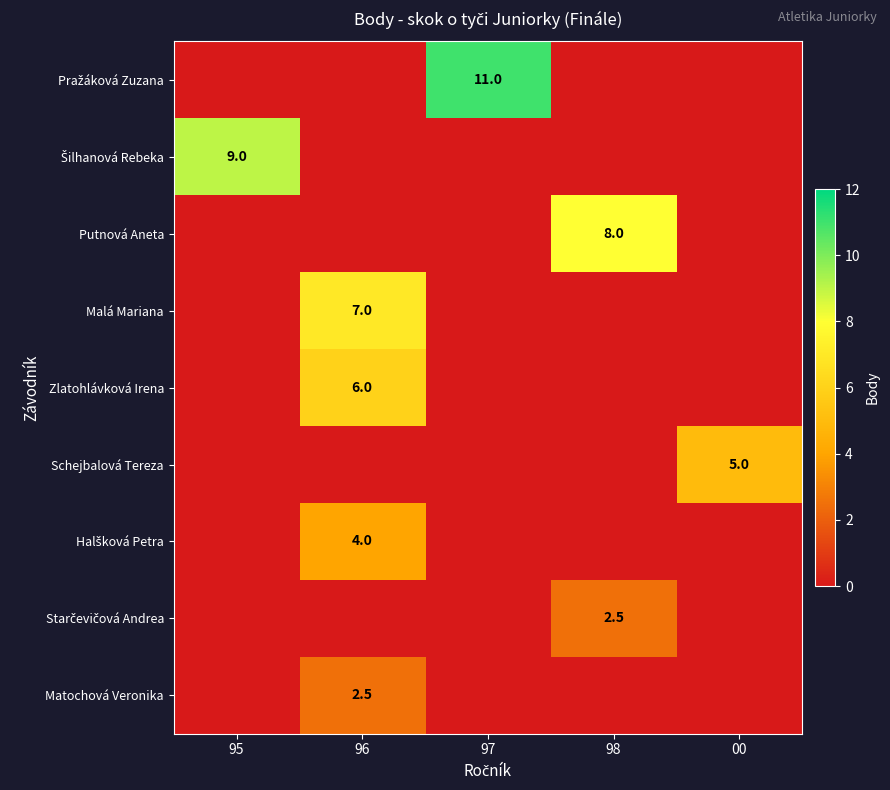

The value of Putnová Aneta at 98 is 1.9. True or false?

False